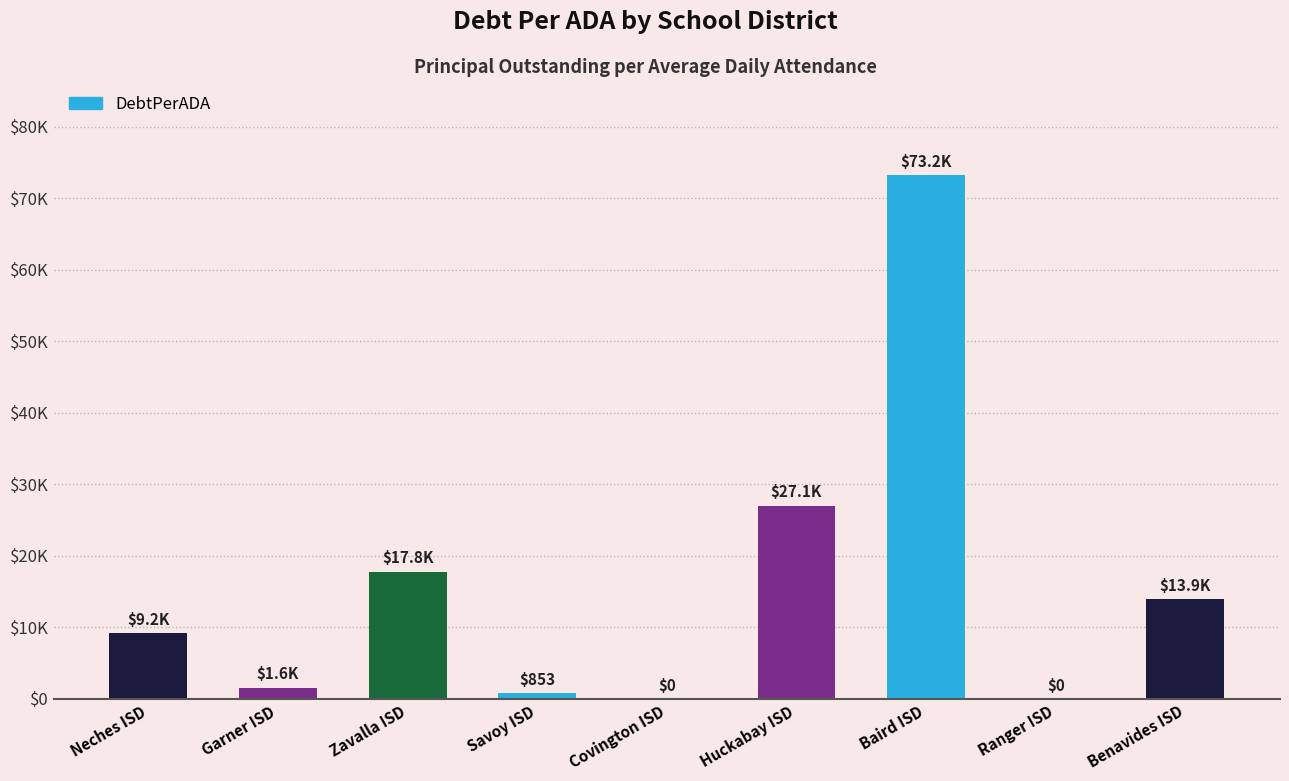

At which label does the data first exceed 9238?

Neches ISD